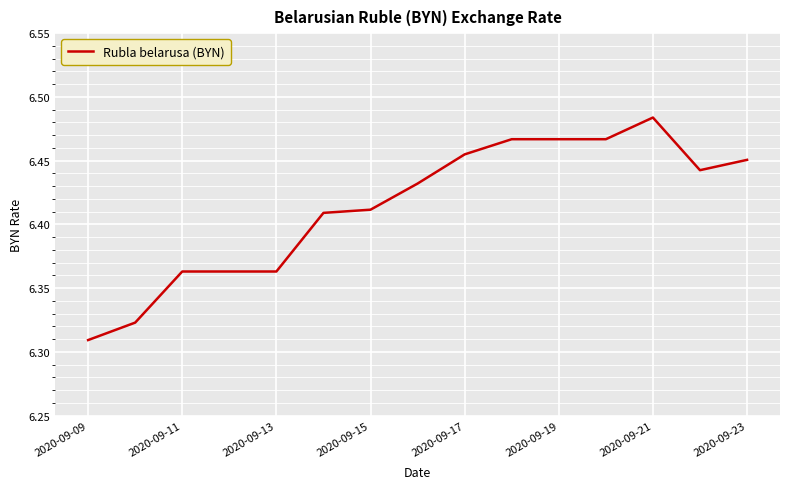

What is the ratio of the value at 2020-09-19 to the value at 2020-09-13?

1.0